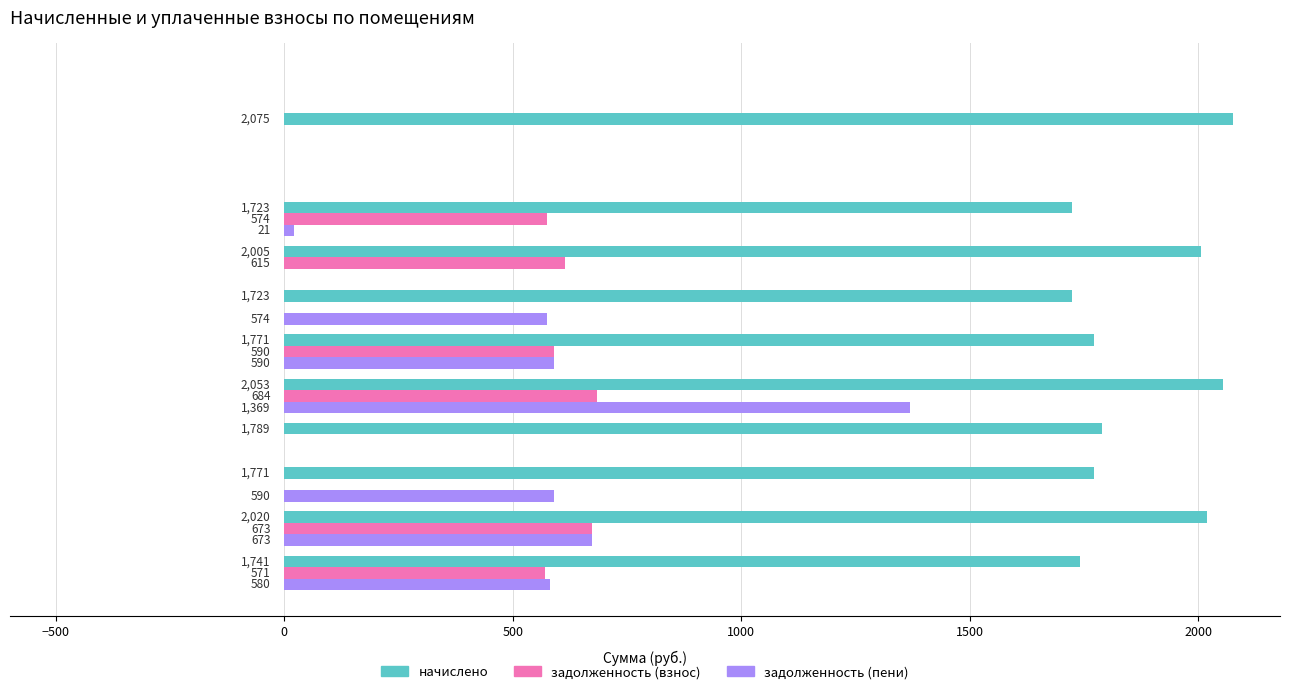

What is the sum of all начислено values?

18671.0